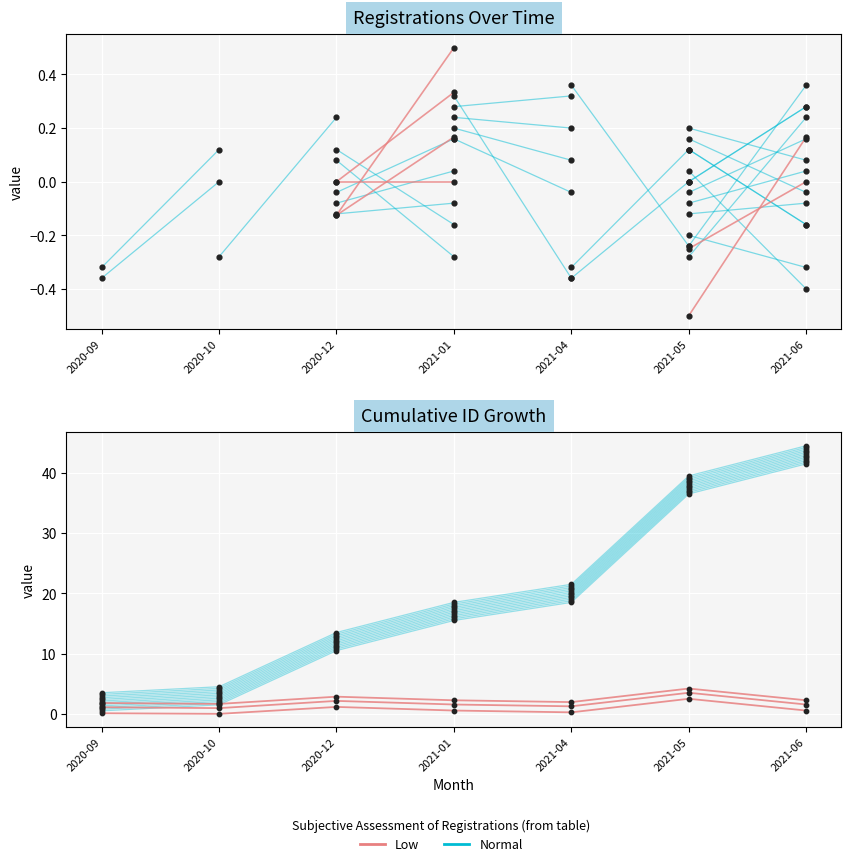

At which category is the sum across all series the highest?

2021-06